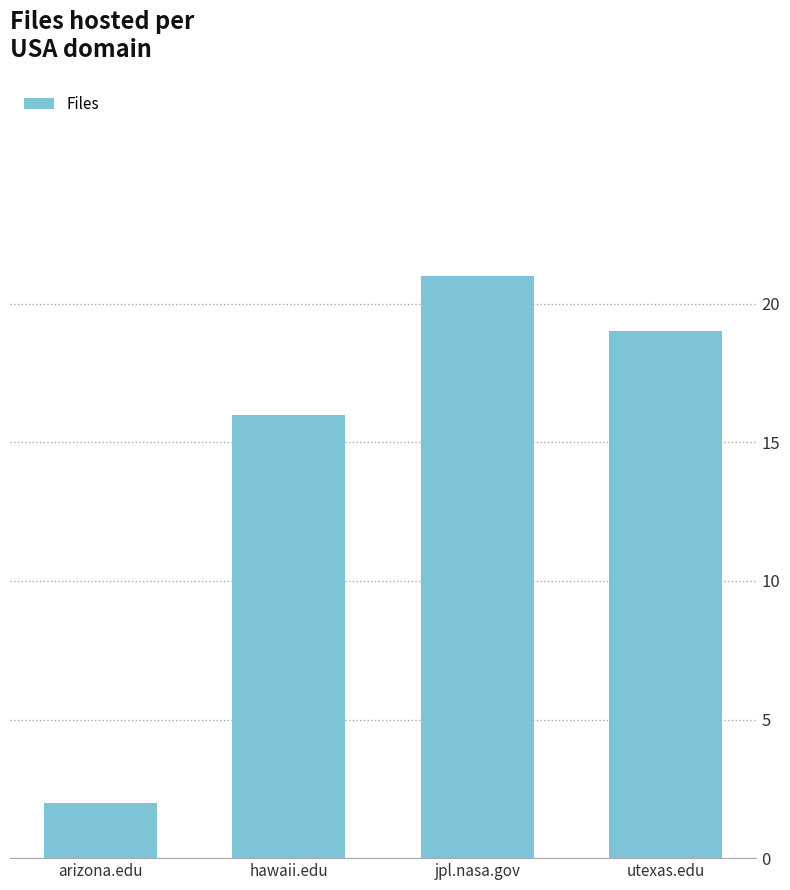

Count the number of data series in this chart.

1